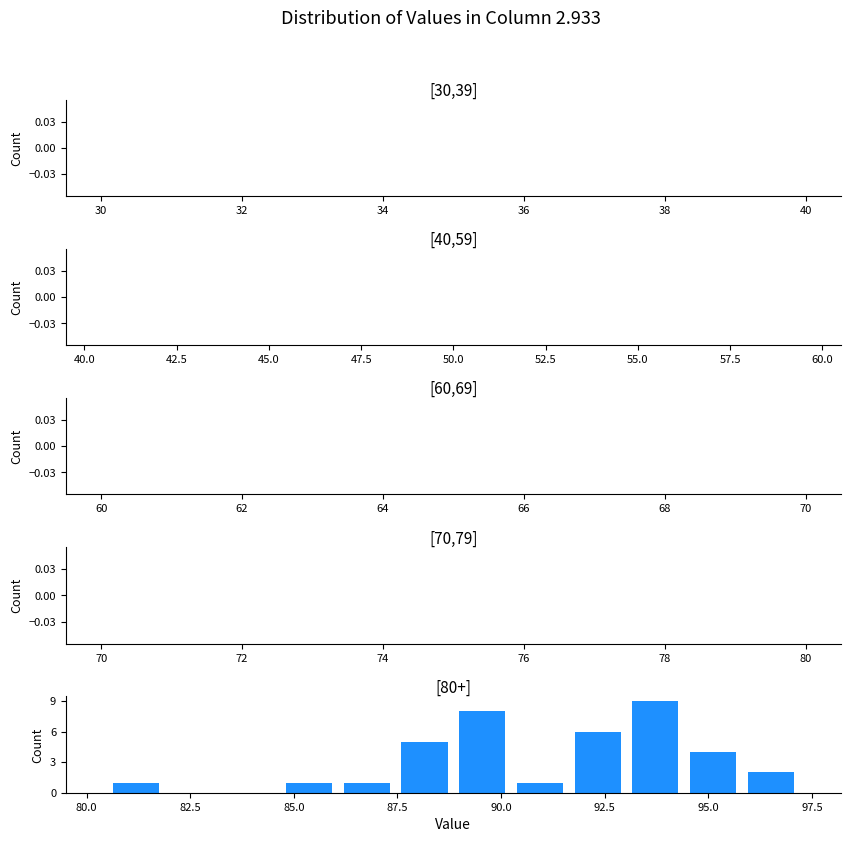

Around what value on the x-axis is the tallest bar? Give the approximate position of its centre, as read against the axis.

93.5